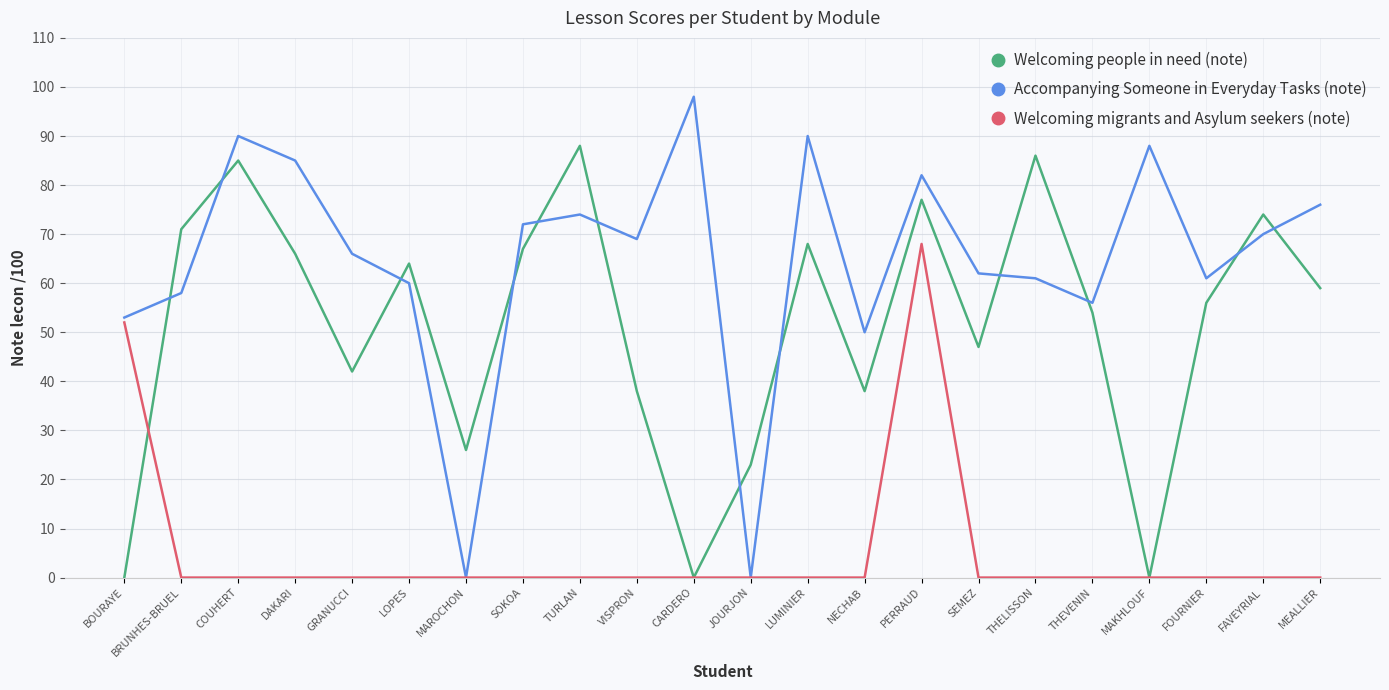

Where is the first local maximum for Accompanying Someone in Everyday Tasks (note)?

COUHERT